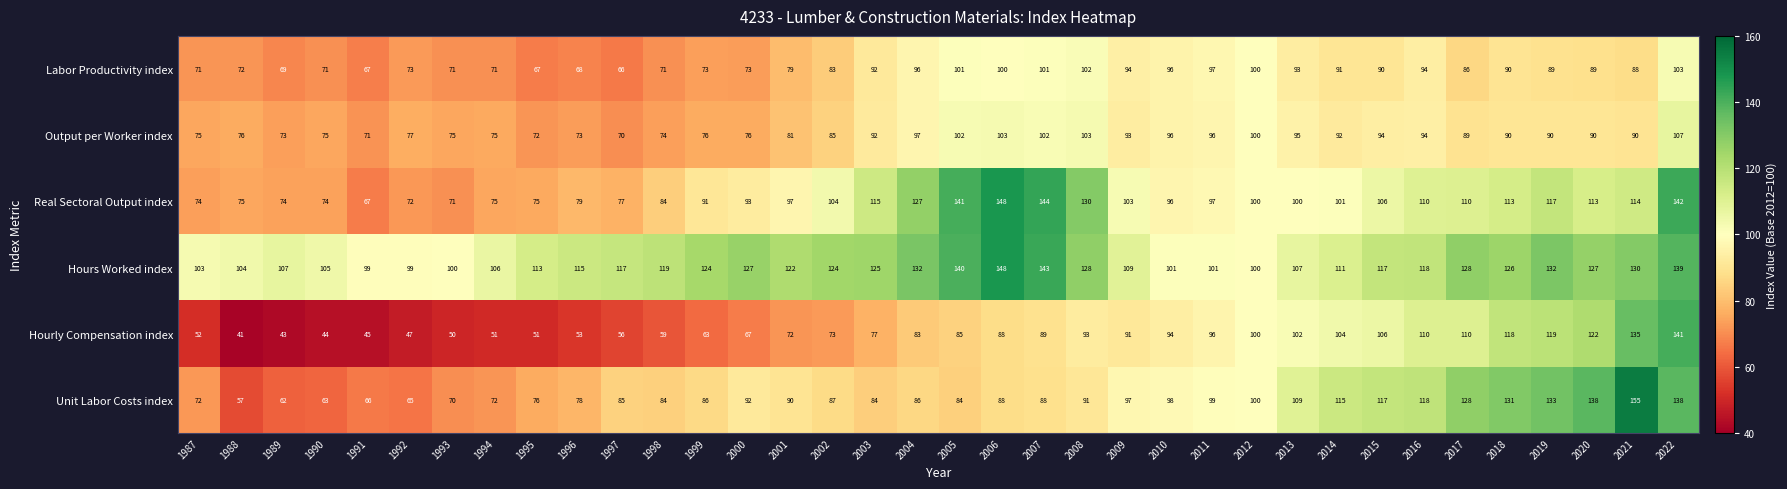

At how many categories does at least one series exceed 68?

36